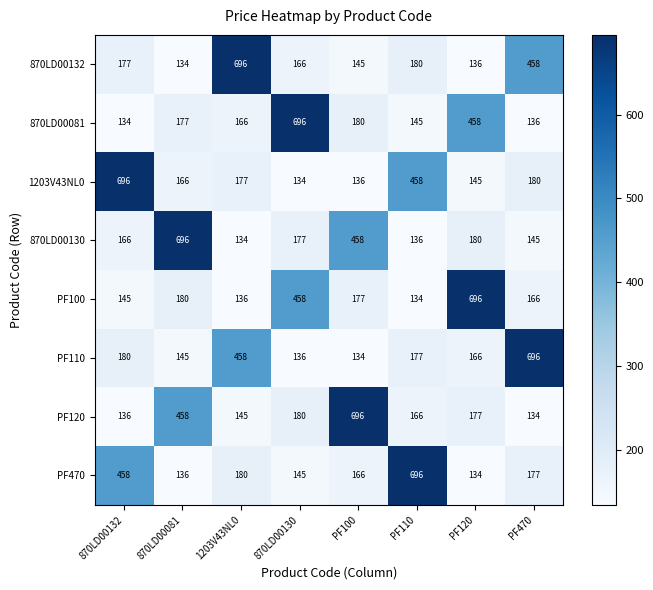

What is the difference between the highest and lowest values at 870LD00081?

562